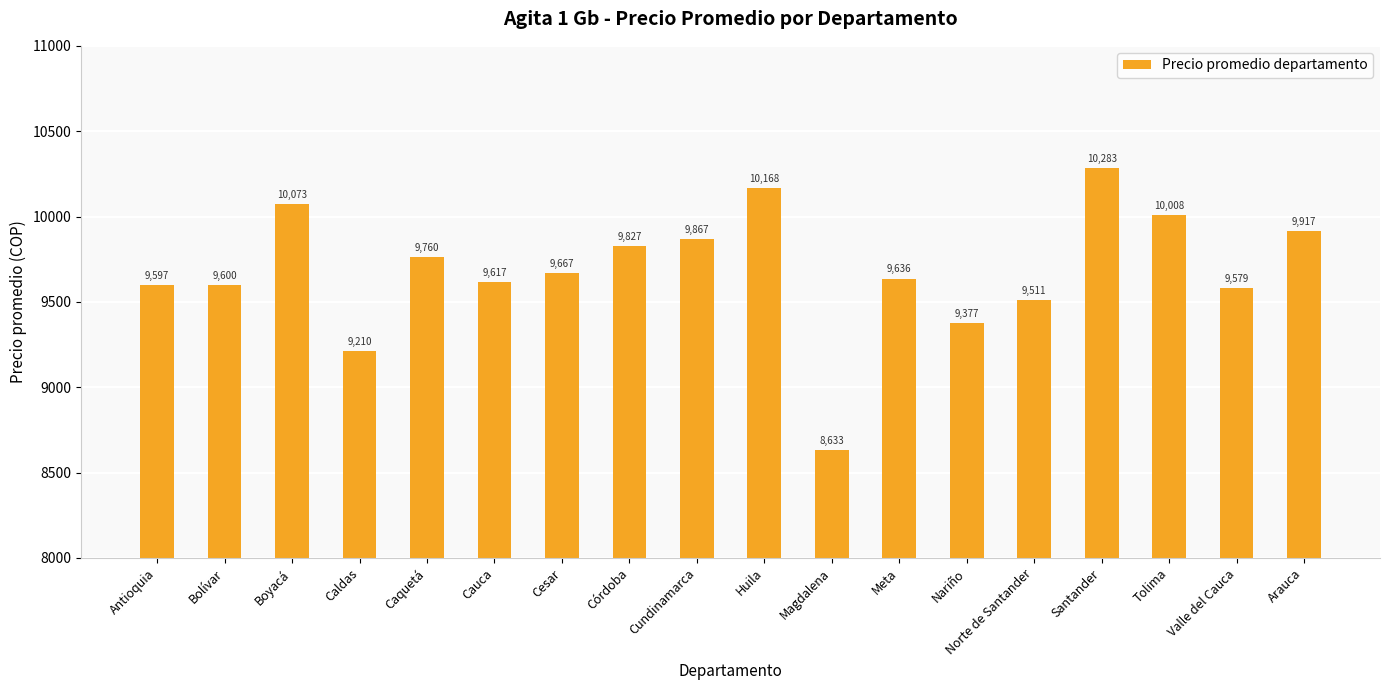

What is the difference between the second highest and second lowest values?

957.5